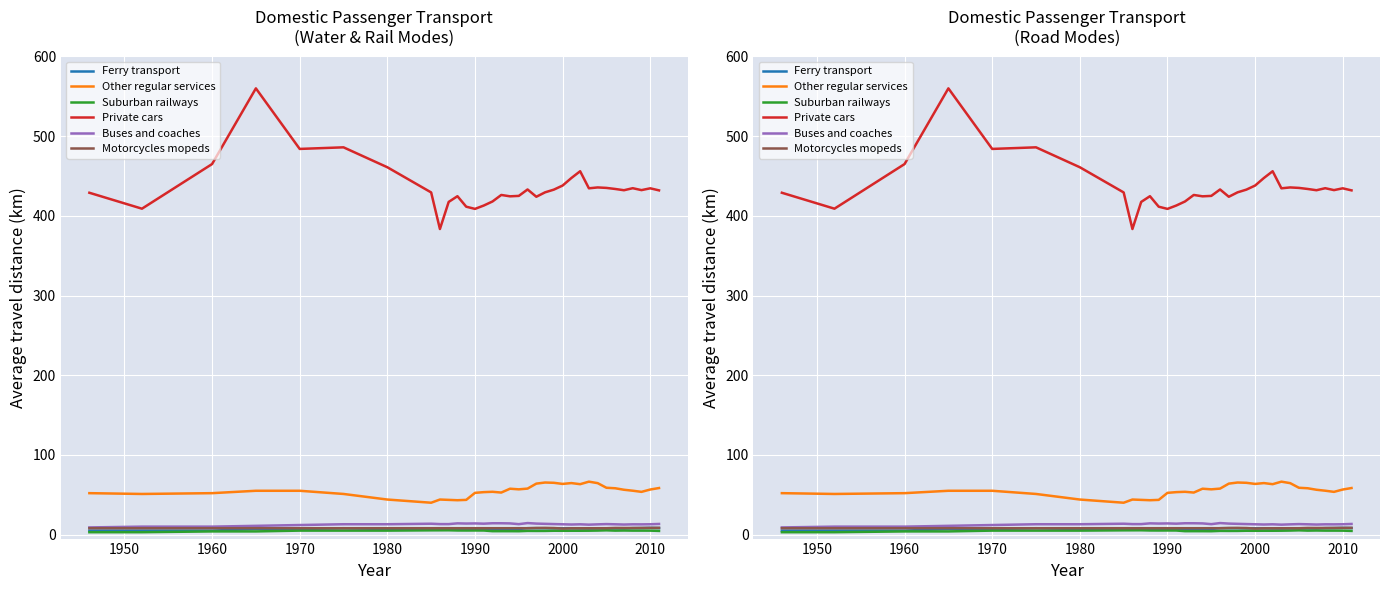

What is the highest value of the Suburban railways series?

5.4